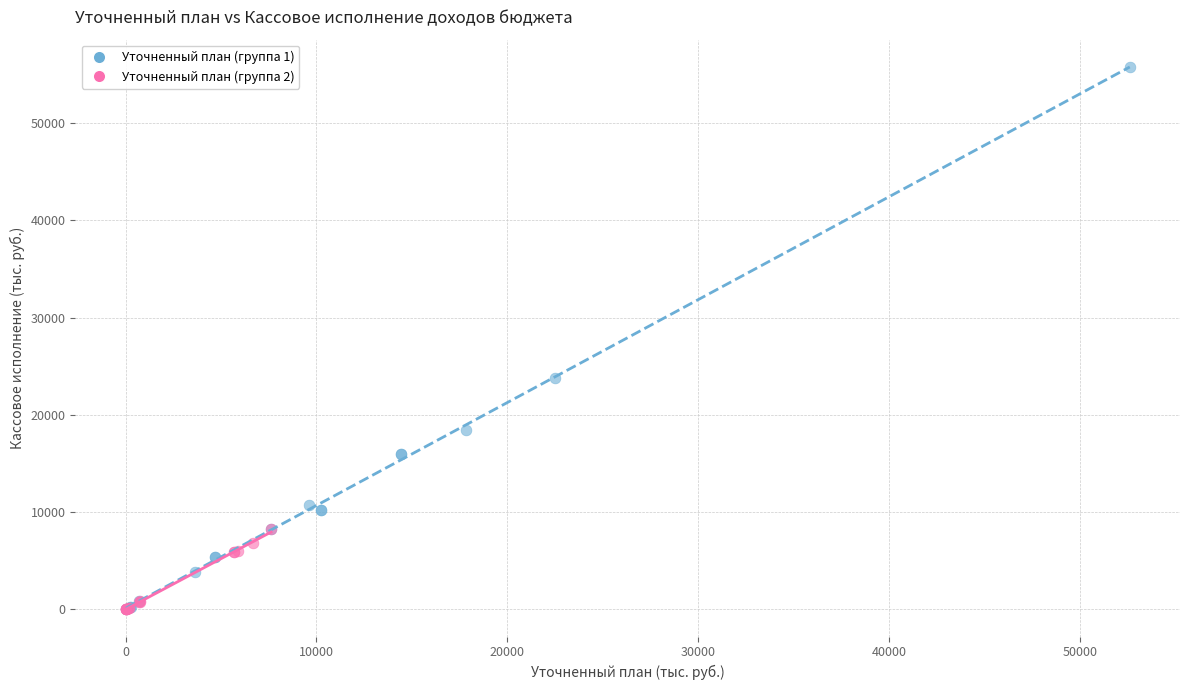

Which series has the widest spread of Y values?

Уточненный план (группа 1)